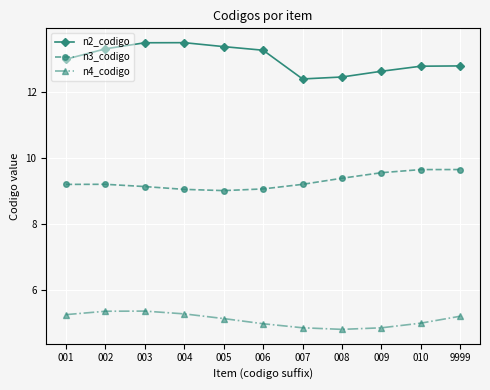

True or false: n2_codigo and n4_codigo cross at least once.

False